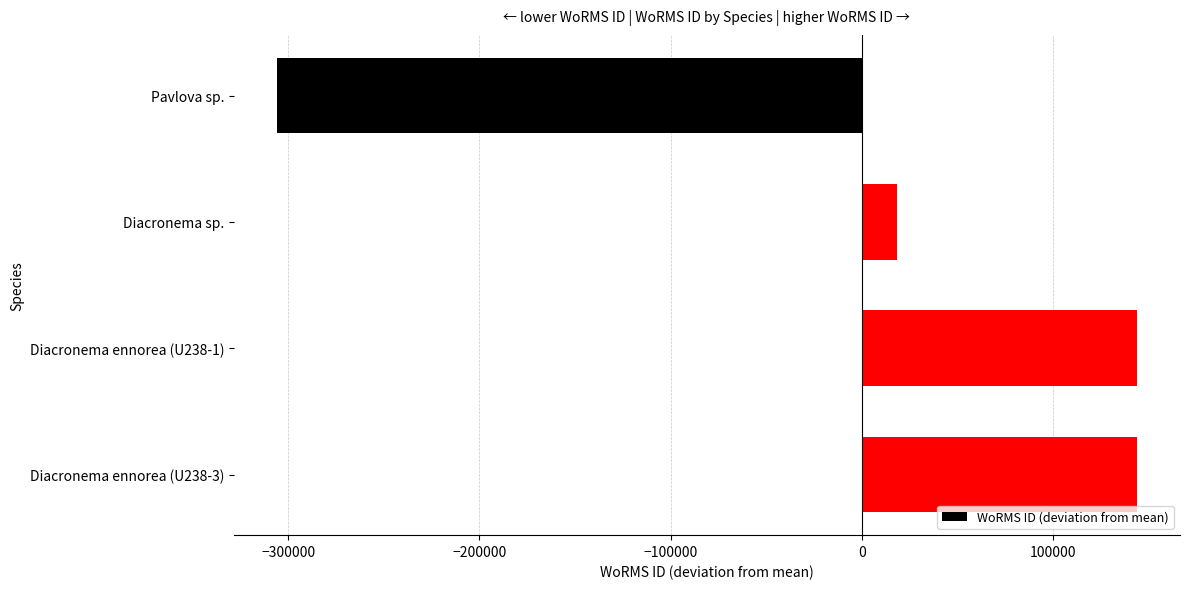

How many bars are there in total?

4